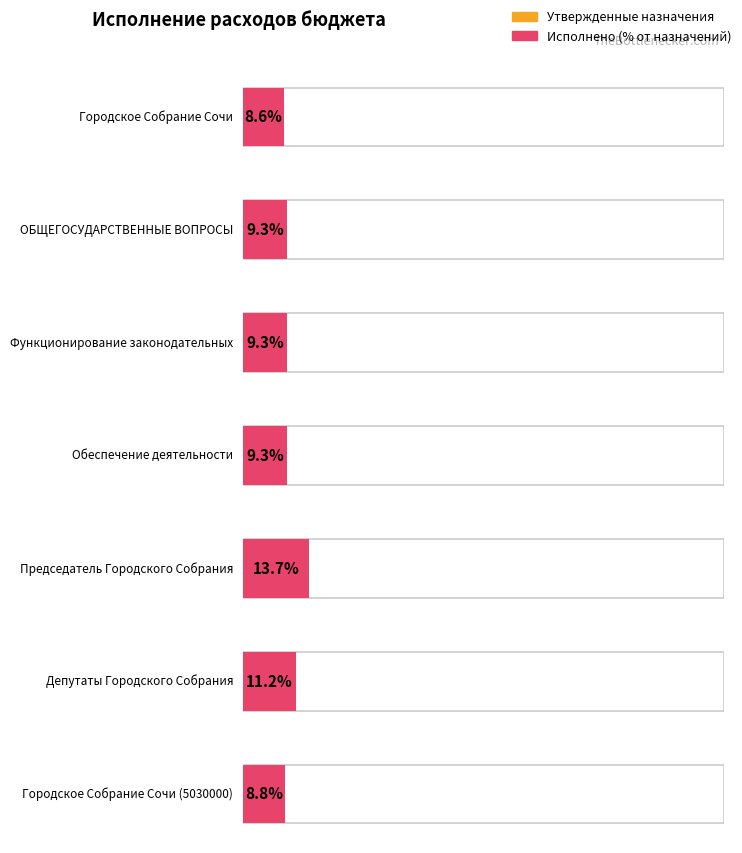

What value does the Утвержденные бюджетные назначения series have at Городское Собрание Сочи?

54941400.0